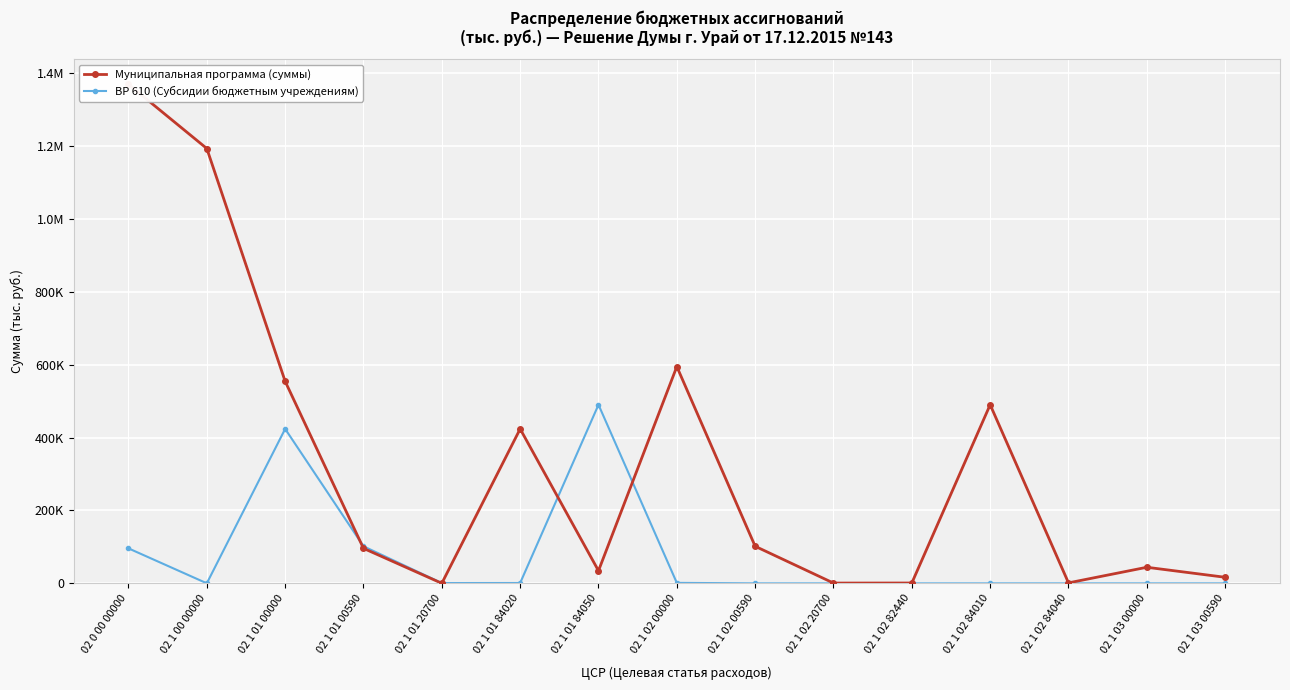

At which category does Муниципальная программа (суммы) reach its first local peak?

02 1 01 84020